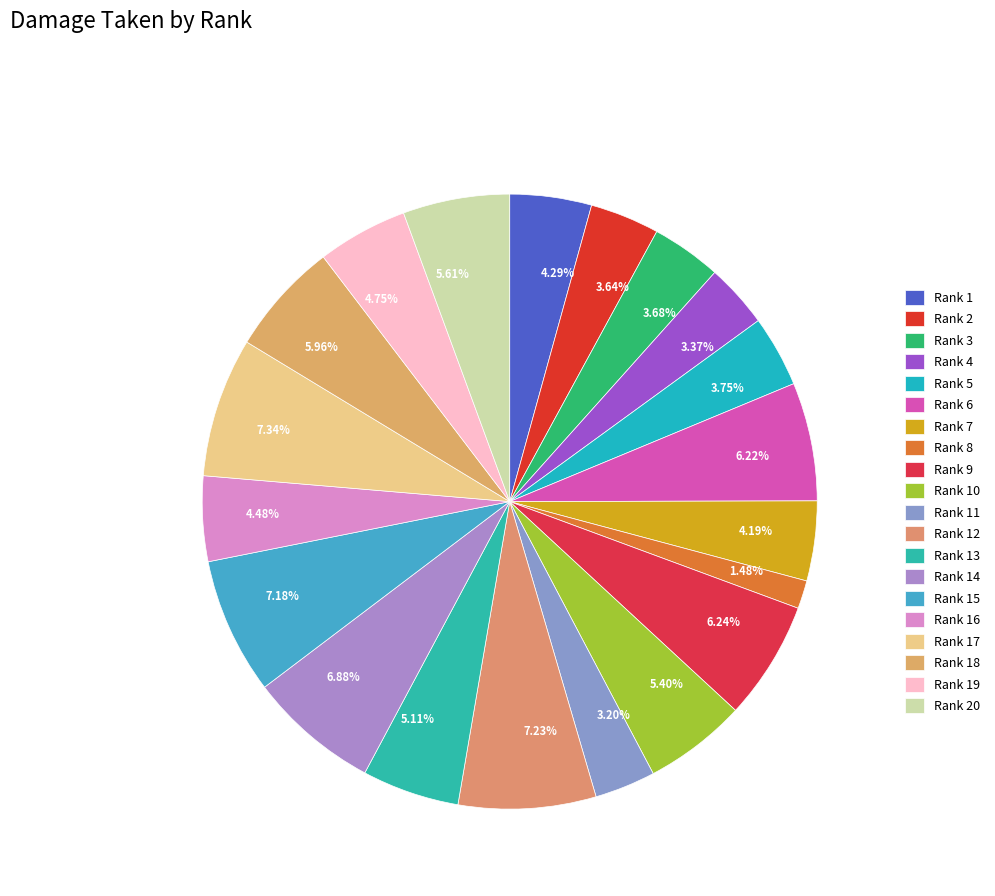

Which has a higher value, 6.24% or 3.68%?

6.24%